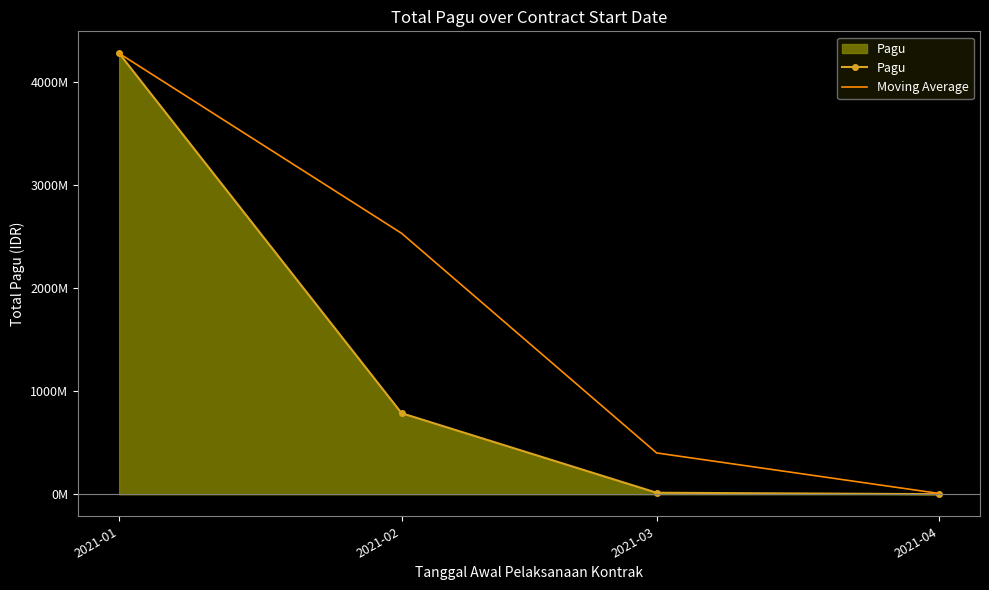

At 2021-01, list the series in order from smallest to largest.

Pagu, Moving Average